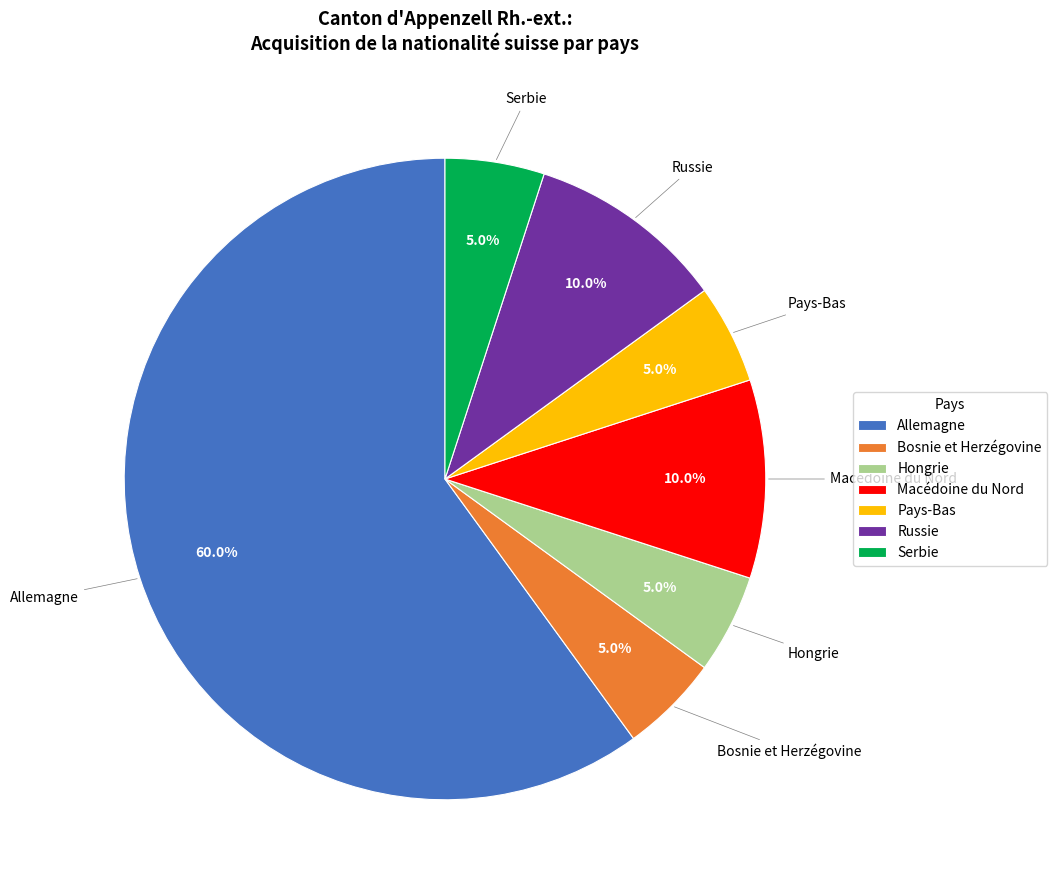

How many slices are in this pie chart?

7